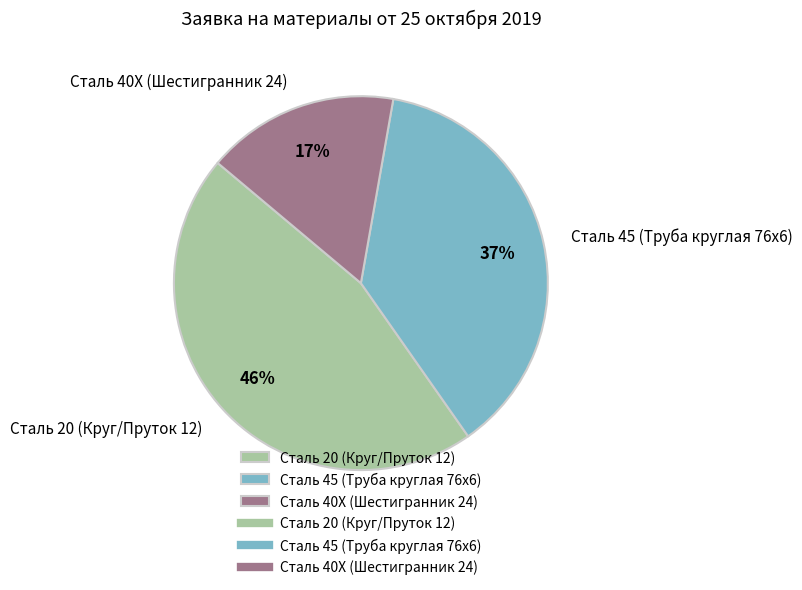

Approximately how many times larger is the value at Сталь 40Х (Шестигранник 24) compared to Сталь 20 (Круг/Пруток 12)?

0.4